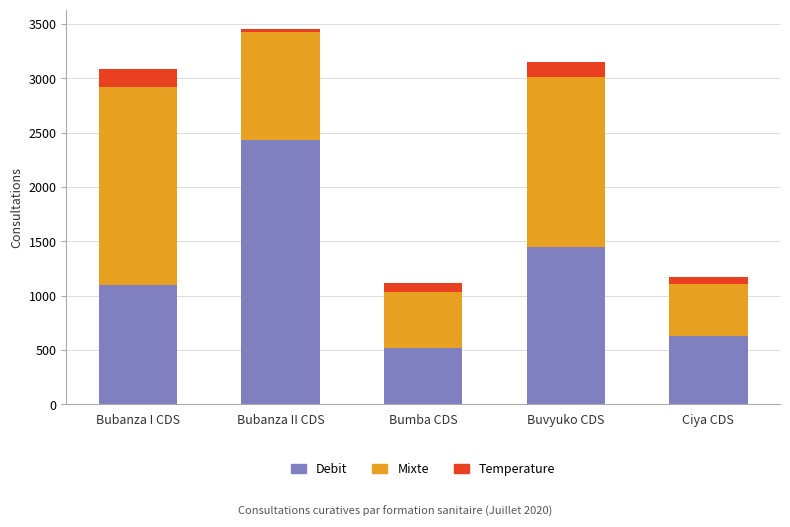

Reading left to right, transcribe the values for Debit.

1097	2430	516	1452	633